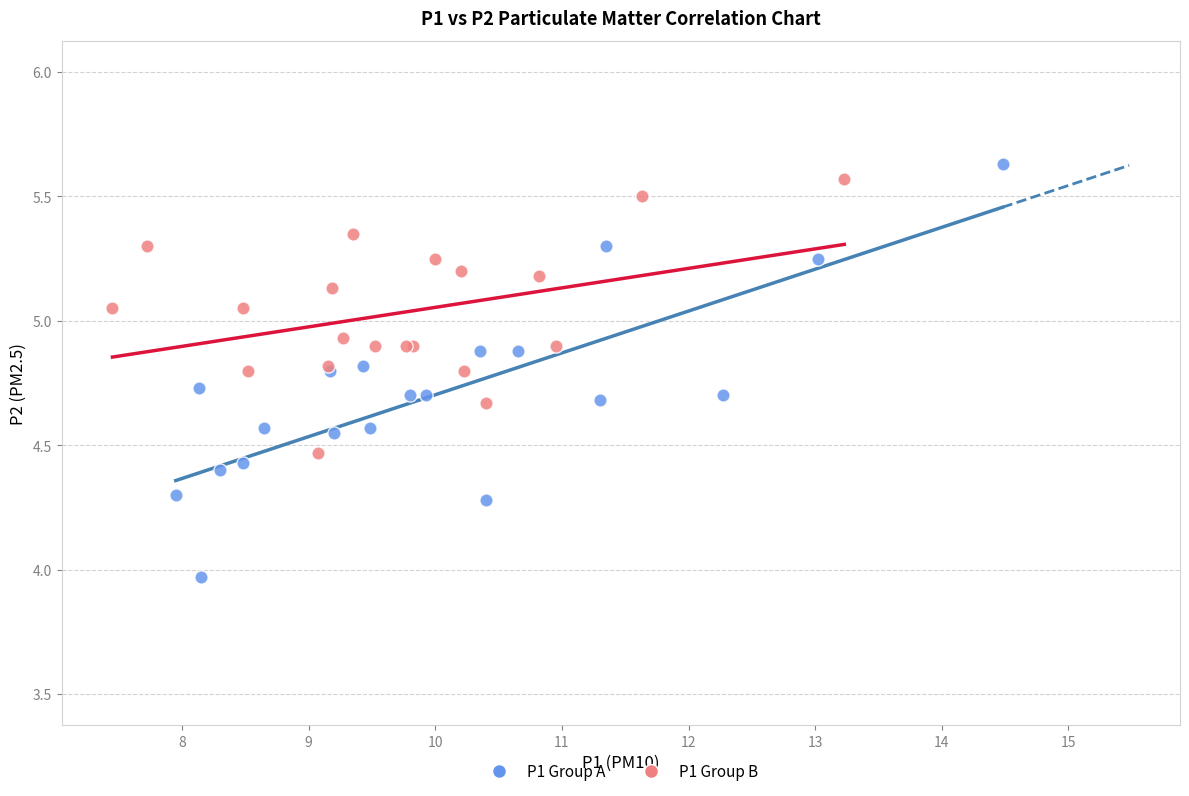

Which series reaches the minimum Y coordinate?

P1 Group A